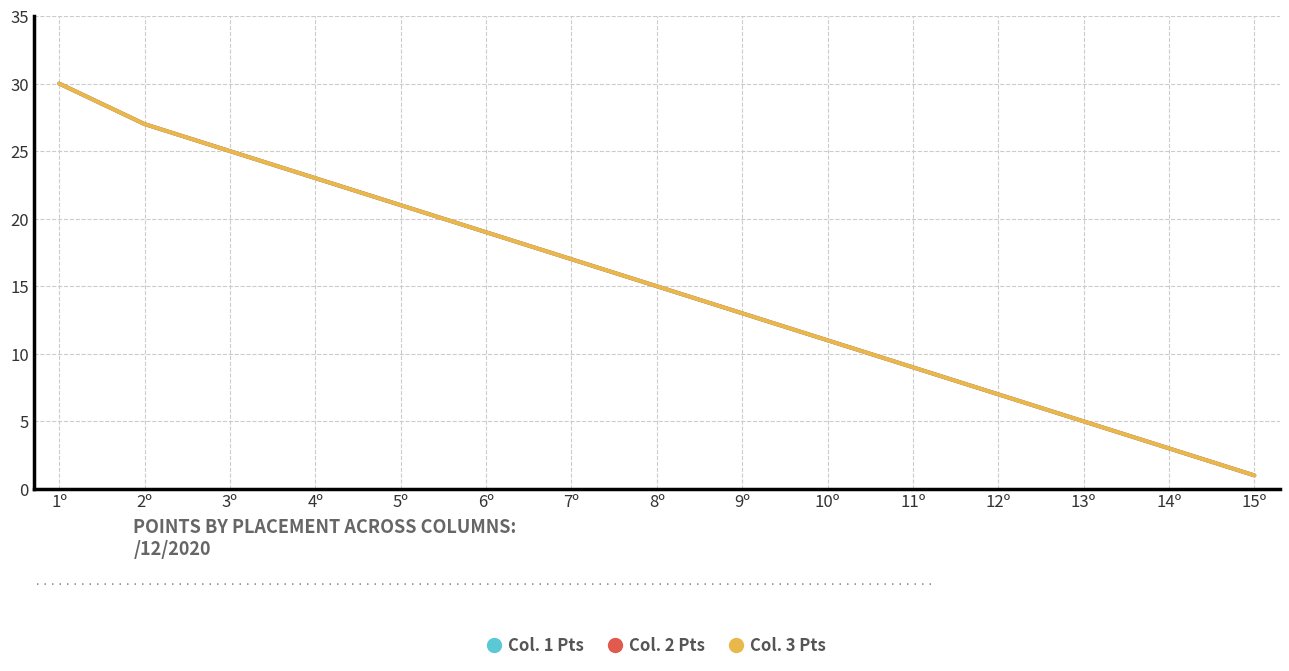

Does the chart have visible grid lines?

Yes